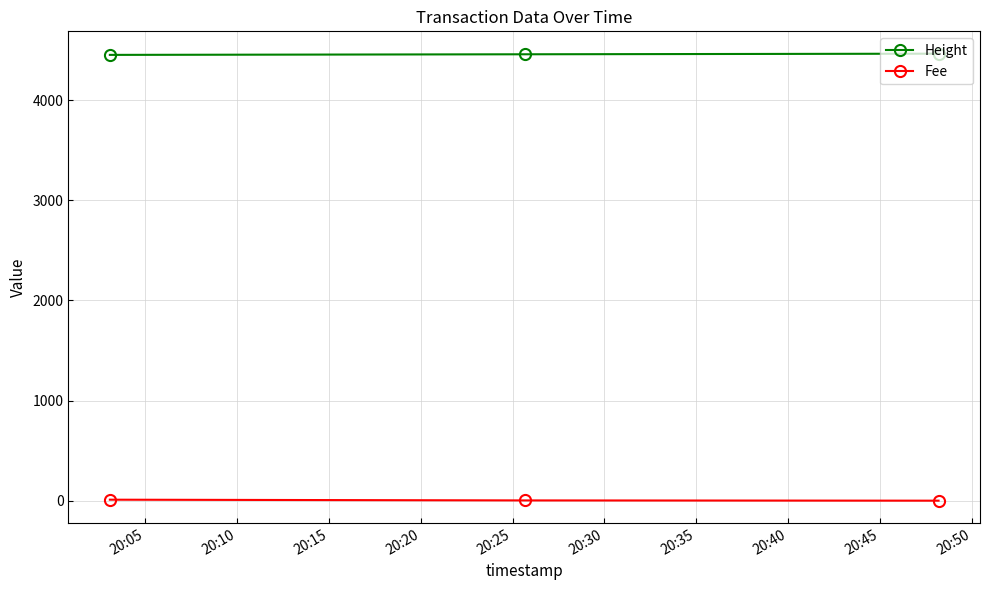

What is the sum of all Height values?

13371.0